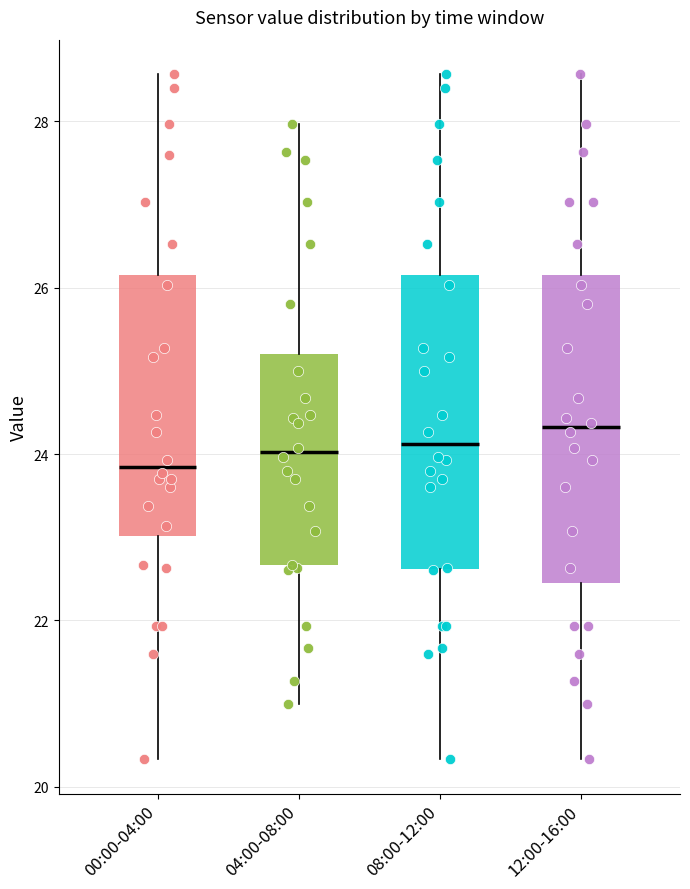

Where does the lower whisker of the box for 00:00-04:00 end on the y-axis? The values are not printed on the chart, so give them approximately, as read against the axis.

20.4